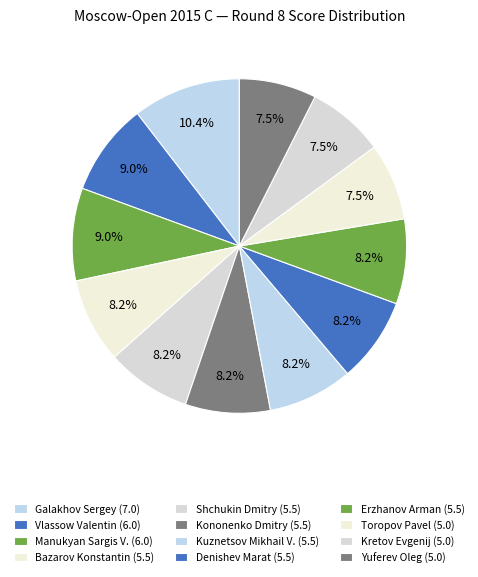

To the nearest percent, what portion does Bazarov Konstantin represent?

8%